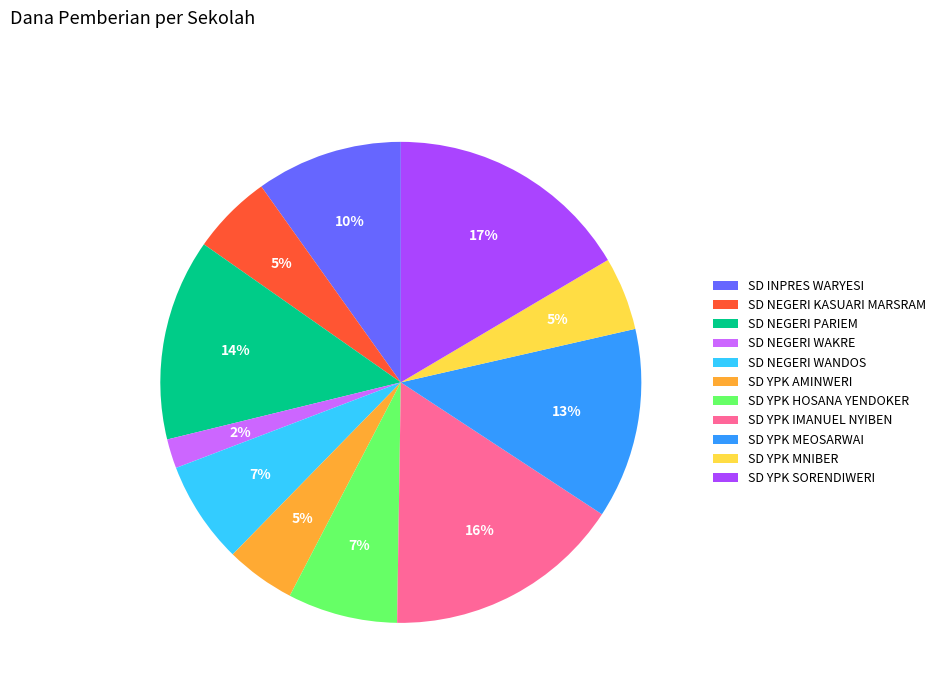

How many slices are in this pie chart?

11